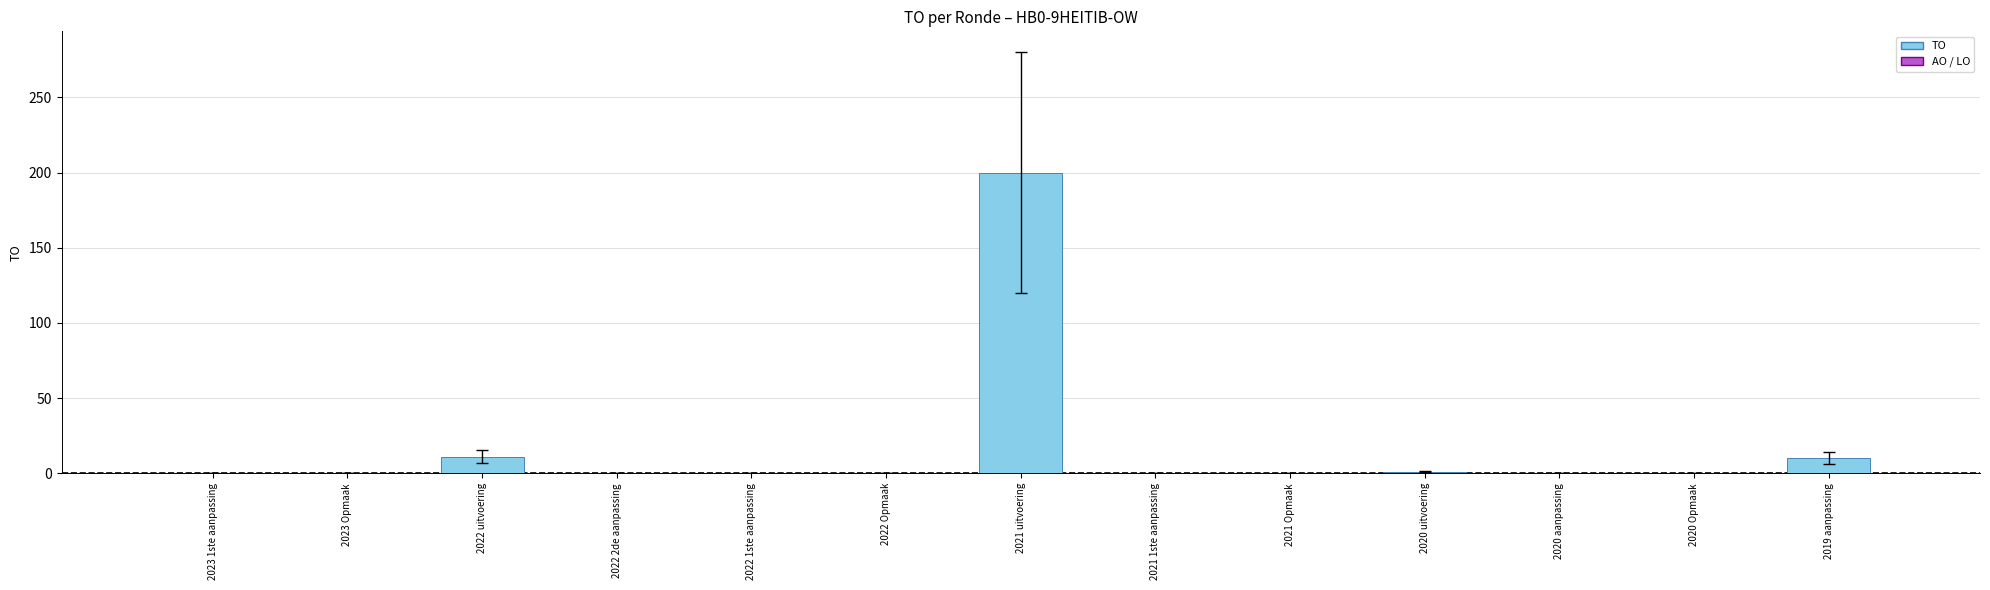

Reading left to right, list all the values displayed in this chart.

TO: 2023 1ste aanpassing=0	2023 Opmaak=0	2022 uitvoering=11	2022 2de aanpassing=0	2022 1ste aanpassing=0	2022 Opmaak=0	2021 uitvoering=200	2021 1ste aanpassing=0	2021 Opmaak=0	2020 uitvoering=1	2020 aanpassing=0	2020 Opmaak=0	2019 aanpassing=10
AO: 2023 1ste aanpassing=0	2023 Opmaak=0	2022 uitvoering=0	2022 2de aanpassing=0	2022 1ste aanpassing=0	2022 Opmaak=0	2021 uitvoering=0	2021 1ste aanpassing=0	2021 Opmaak=0	2020 uitvoering=0	2020 aanpassing=0	2020 Opmaak=0	2019 aanpassing=0
LO: 2023 1ste aanpassing=0	2023 Opmaak=0	2022 uitvoering=0	2022 2de aanpassing=0	2022 1ste aanpassing=0	2022 Opmaak=0	2021 uitvoering=0	2021 1ste aanpassing=0	2021 Opmaak=0	2020 uitvoering=0	2020 aanpassing=0	2020 Opmaak=0	2019 aanpassing=0